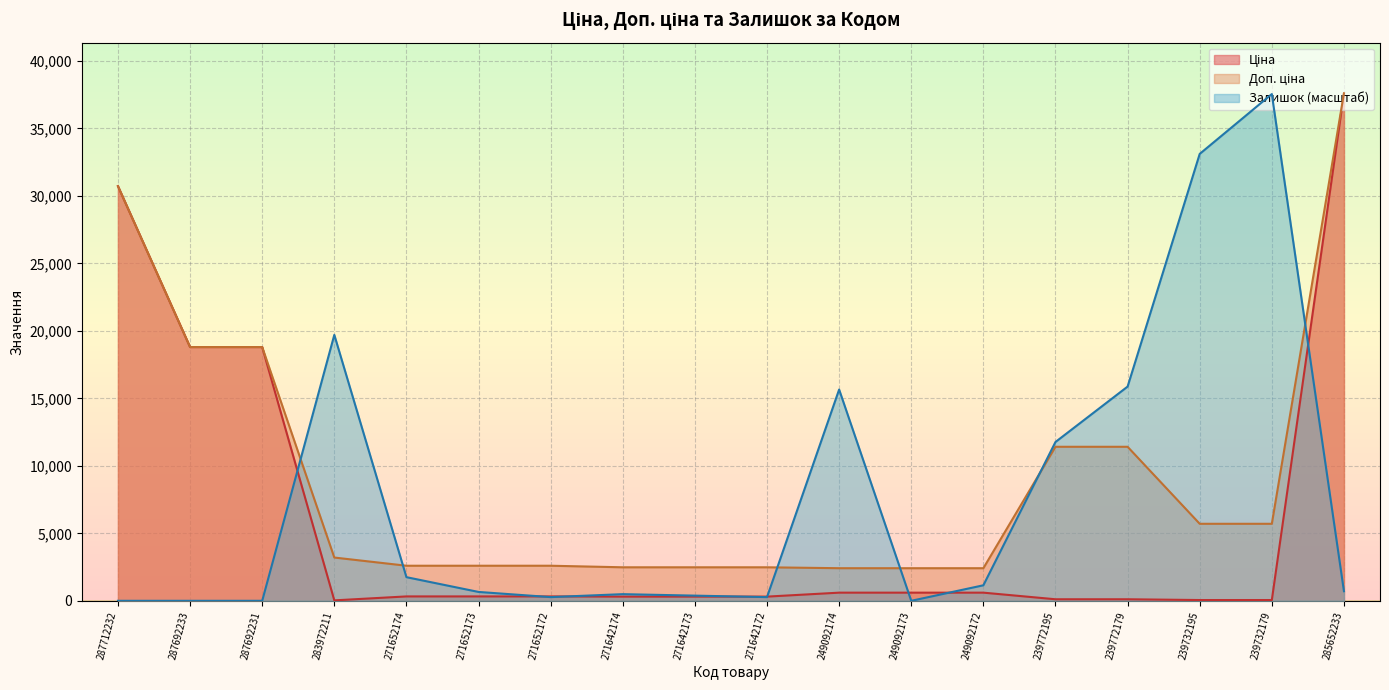

True or false: Ціна and Залишок cross at least once.

True